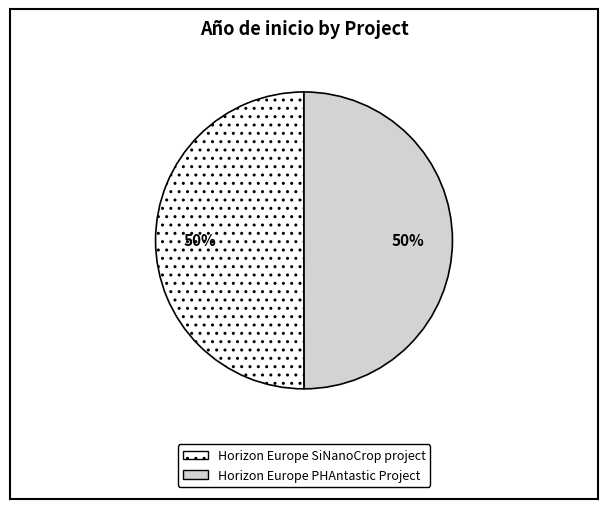

To the nearest percent, what portion does Horizon Europe SiNanoCrop project represent?

50%